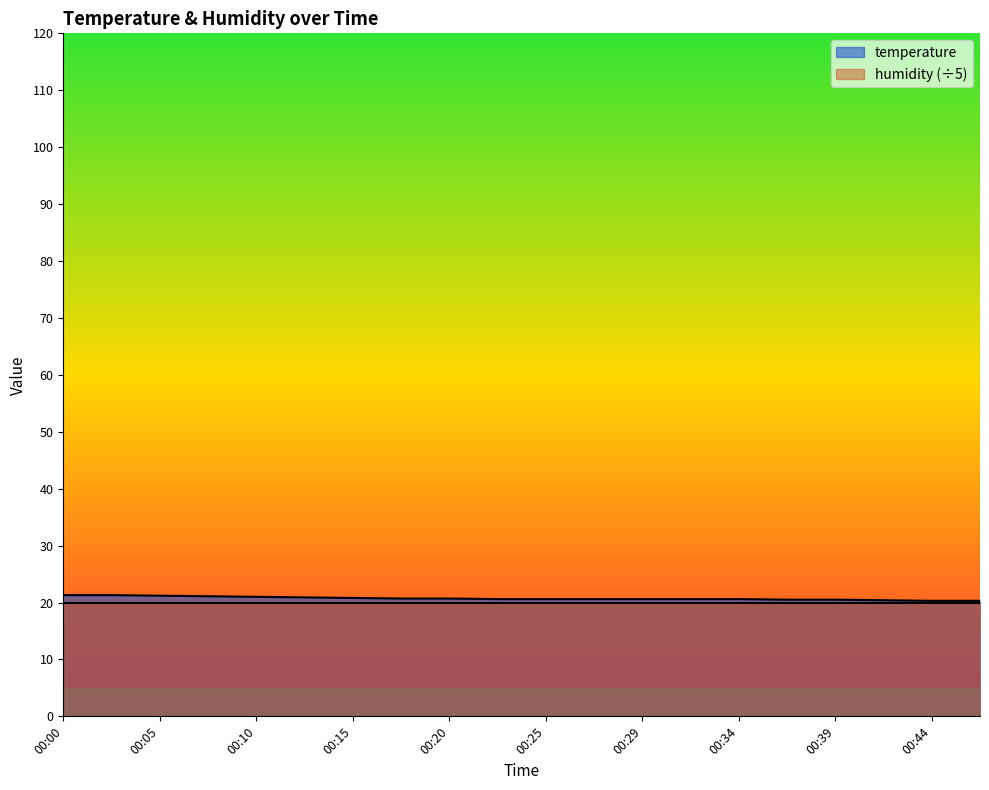

How many values are between 20 and 21?

16